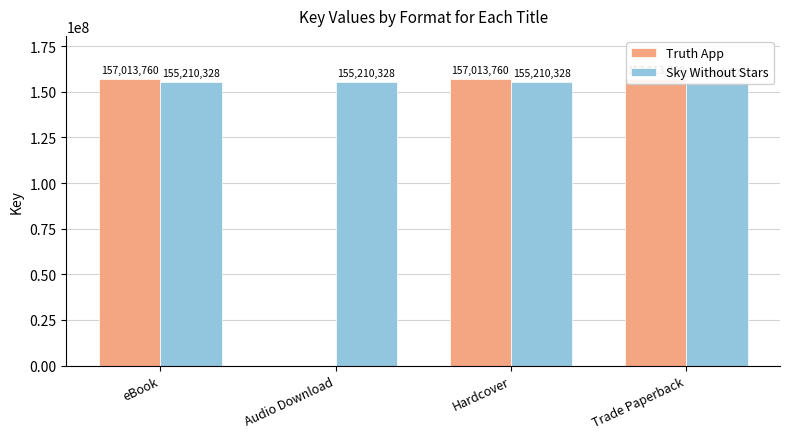

Rank the series by their average value, from highest to lowest.

Sky Without Stars, Truth App